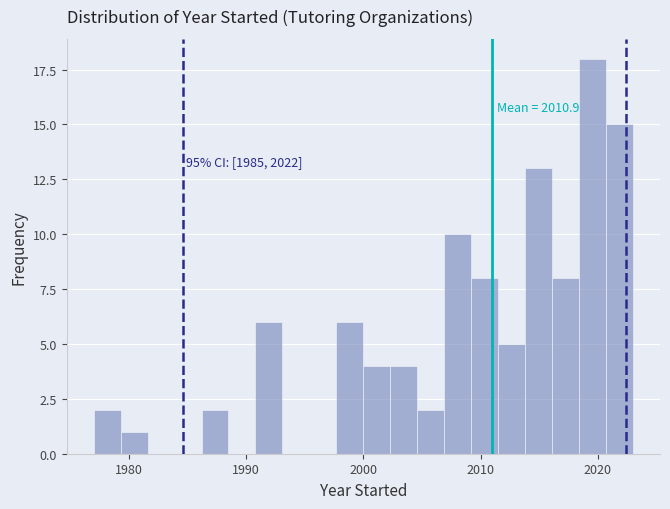

Around what value on the x-axis is the tallest bar? Give the approximate position of its centre, as read against the axis.

2020